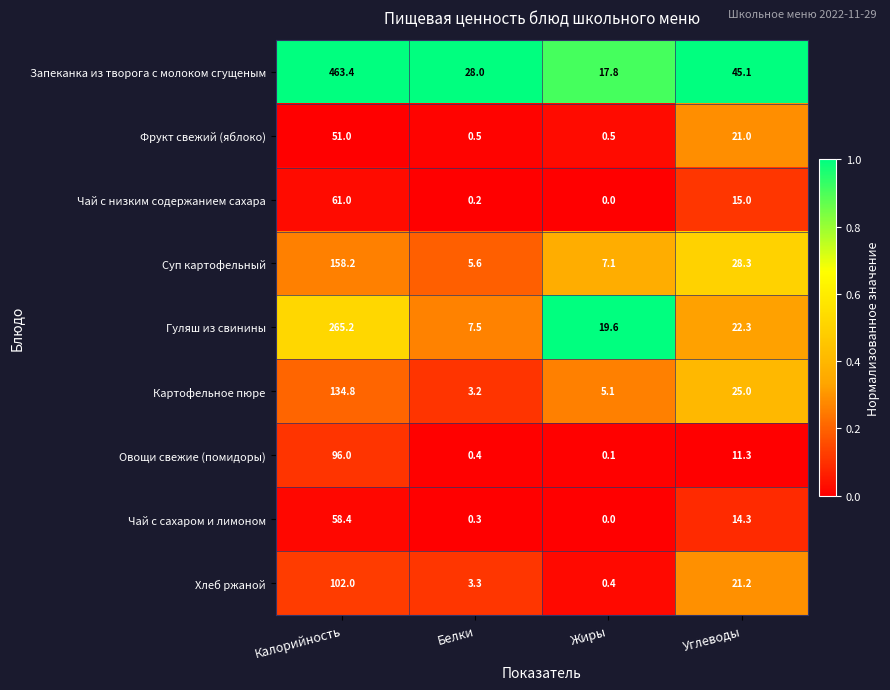

What is the difference between the highest and lowest values at Белки?

27.8